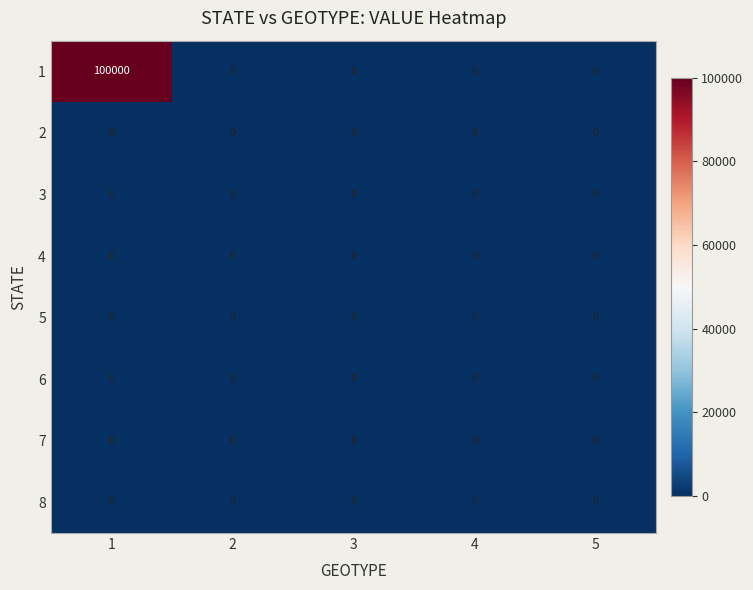

At which category does the chart reach its peak across all series?

1